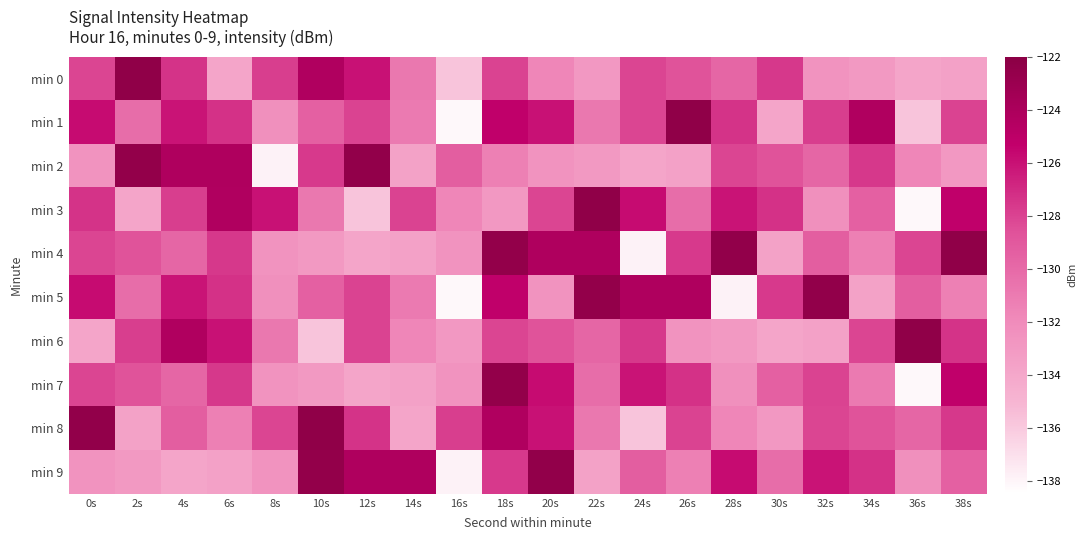

Reading right to left, list all the values displayed in this chart.

min 0: 38s=-133.6	36s=-133.9	34s=-133.0	32s=-132.5	30s=-127.6	28s=-129.8	26s=-128.7	24s=-128.1	22s=-132.9	20s=-131.7	18s=-128.0	16s=-135.8	14s=-130.8	12s=-126.0	10s=-124.3	8s=-127.8	6s=-133.8	4s=-127.4	2s=-122.4	0s=-128.1
min 1: 38s=-128.0	36s=-135.8	34s=-124.3	32s=-127.8	30s=-133.8	28s=-127.4	26s=-122.4	24s=-128.1	22s=-130.8	20s=-126.0	18s=-125.3	16s=-138.1	14s=-131.0	12s=-128.0	10s=-129.5	8s=-132.3	6s=-127.3	4s=-126.1	2s=-130.2	0s=-125.8
min 2: 38s=-132.9	36s=-131.7	34s=-127.6	32s=-129.8	30s=-128.7	28s=-128.1	26s=-133.6	24s=-133.9	22s=-133.0	20s=-132.5	18s=-131.3	16s=-129.3	14s=-133.6	12s=-122.5	10s=-127.6	8s=-137.9	6s=-124.2	4s=-124.2	2s=-122.5	0s=-132.6
min 3: 38s=-125.3	36s=-138.1	34s=-129.5	32s=-132.3	30s=-127.3	28s=-126.1	26s=-130.2	24s=-125.8	22s=-122.4	20s=-128.1	18s=-132.9	16s=-131.7	14s=-128.0	12s=-135.8	10s=-130.8	8s=-126.0	6s=-124.3	4s=-127.8	2s=-133.8	0s=-127.4
min 4: 38s=-122.4	36s=-128.1	34s=-131.3	32s=-129.3	30s=-133.6	28s=-122.5	26s=-127.6	24s=-137.9	22s=-124.2	20s=-124.2	18s=-122.5	16s=-132.6	14s=-133.6	12s=-133.9	10s=-133.0	8s=-132.5	6s=-127.6	4s=-129.8	2s=-128.7	0s=-128.1
min 5: 38s=-131.3	36s=-129.3	34s=-133.6	32s=-122.5	30s=-127.6	28s=-137.9	26s=-124.2	24s=-124.2	22s=-122.5	20s=-132.6	18s=-125.3	16s=-138.1	14s=-131.0	12s=-128.0	10s=-129.5	8s=-132.3	6s=-127.3	4s=-126.1	2s=-130.2	0s=-125.8
min 6: 38s=-127.4	36s=-122.4	34s=-128.1	32s=-133.6	30s=-133.9	28s=-133.0	26s=-132.5	24s=-127.6	22s=-129.8	20s=-128.7	18s=-128.1	16s=-132.9	14s=-131.7	12s=-128.0	10s=-135.8	8s=-130.8	6s=-126.0	4s=-124.3	2s=-127.8	0s=-133.8
min 7: 38s=-125.3	36s=-138.1	34s=-131.0	32s=-128.0	30s=-129.5	28s=-132.3	26s=-127.3	24s=-126.1	22s=-130.2	20s=-125.8	18s=-122.5	16s=-132.6	14s=-133.6	12s=-133.9	10s=-133.0	8s=-132.5	6s=-127.6	4s=-129.8	2s=-128.7	0s=-128.1
min 8: 38s=-127.6	36s=-129.8	34s=-128.7	32s=-128.1	30s=-132.9	28s=-131.7	26s=-128.0	24s=-135.8	22s=-130.8	20s=-126.0	18s=-124.3	16s=-127.8	14s=-133.8	12s=-127.4	10s=-122.4	8s=-128.1	6s=-131.3	4s=-129.3	2s=-133.6	0s=-122.5
min 9: 38s=-129.5	36s=-132.3	34s=-127.3	32s=-126.1	30s=-130.2	28s=-125.8	26s=-131.3	24s=-129.3	22s=-133.6	20s=-122.5	18s=-127.6	16s=-137.9	14s=-124.2	12s=-124.2	10s=-122.5	8s=-132.6	6s=-133.6	4s=-133.9	2s=-133.0	0s=-132.5